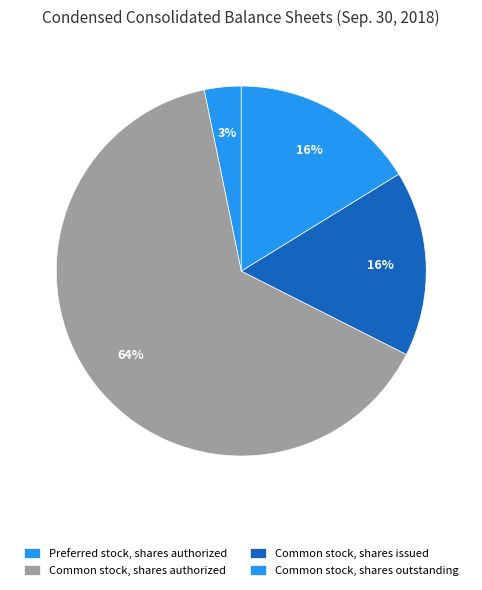

How many slices are in this pie chart?

4